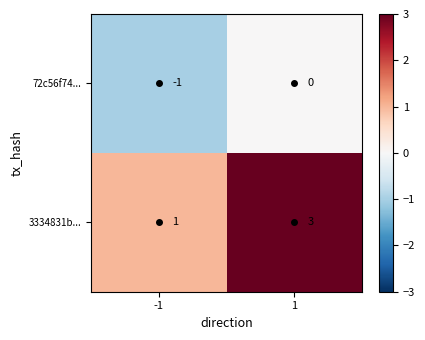

What is the sum of the 3334831b... values at 1 and -1?

4